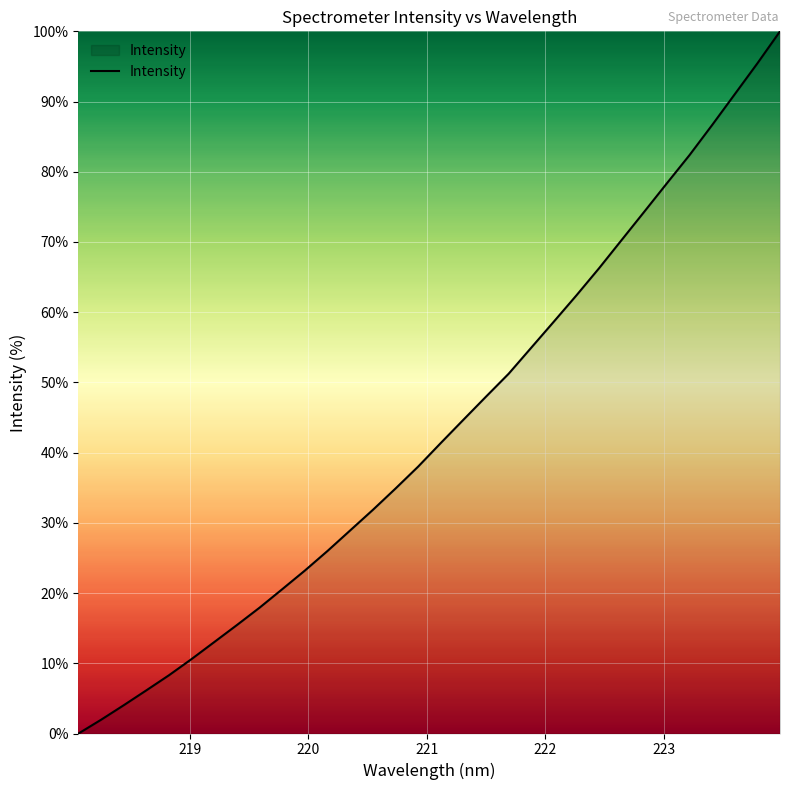

What is the difference between the maximum and minimum values?

100.0